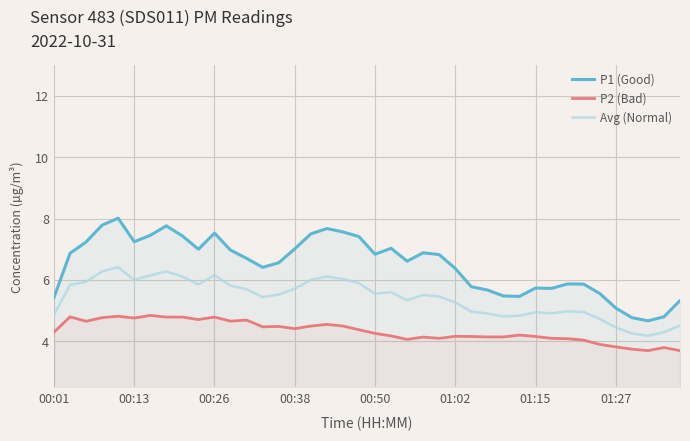

What are all the series names shown in the legend?

P1 (Good), P2 (Bad), Avg (Normal)